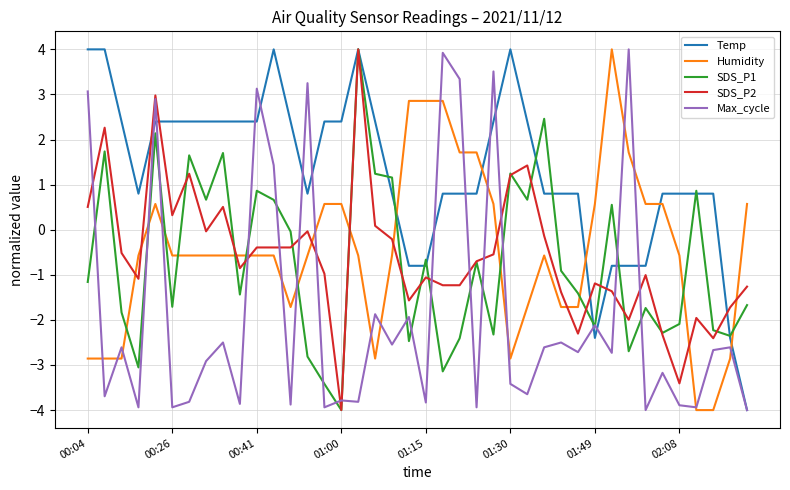

What is the maximum value for SDS_P1?

4.0